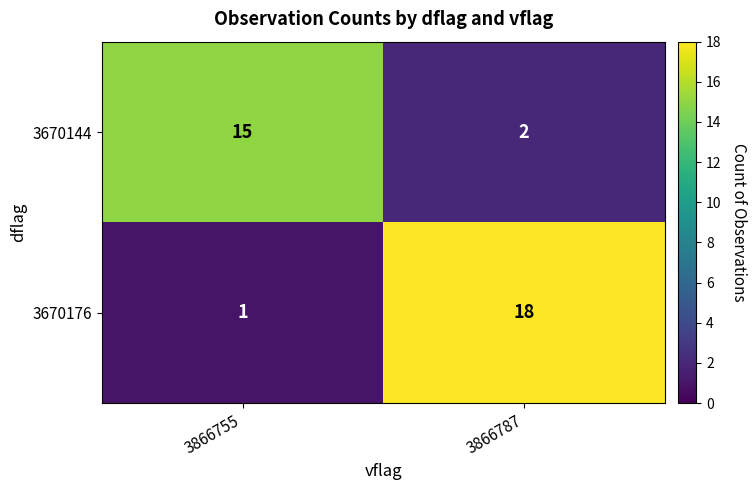

Is it true that 3670176 equals 0 at 3866755?

False